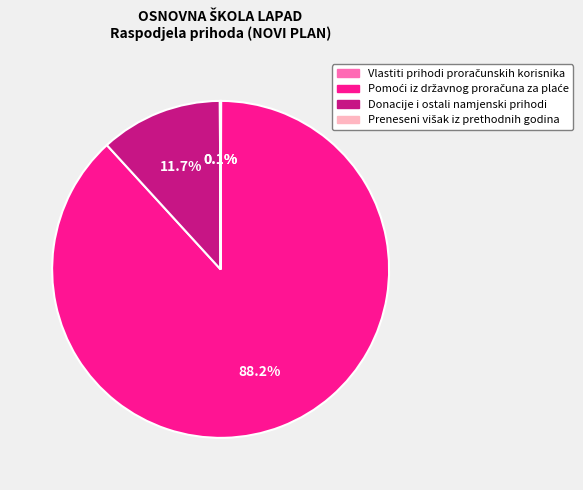

Does Donacije i ostali namjenski prihodi represent more than half of the total?

No